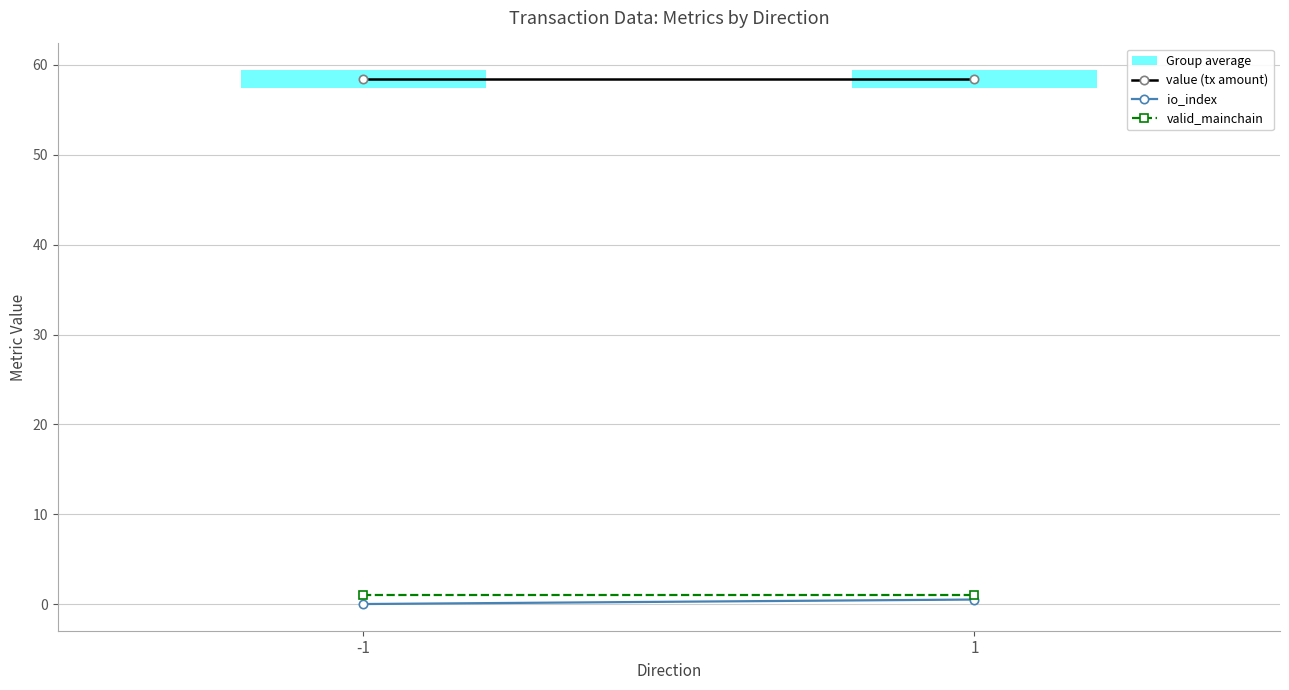

What is the difference between the highest and lowest values at 1?

57.9